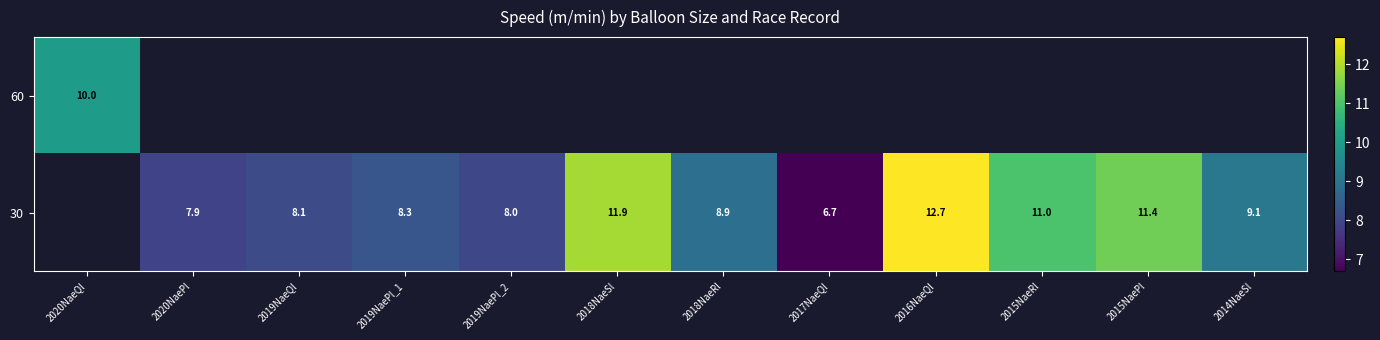

Which label corresponds to the smallest value in the chart?

2017NaeQl